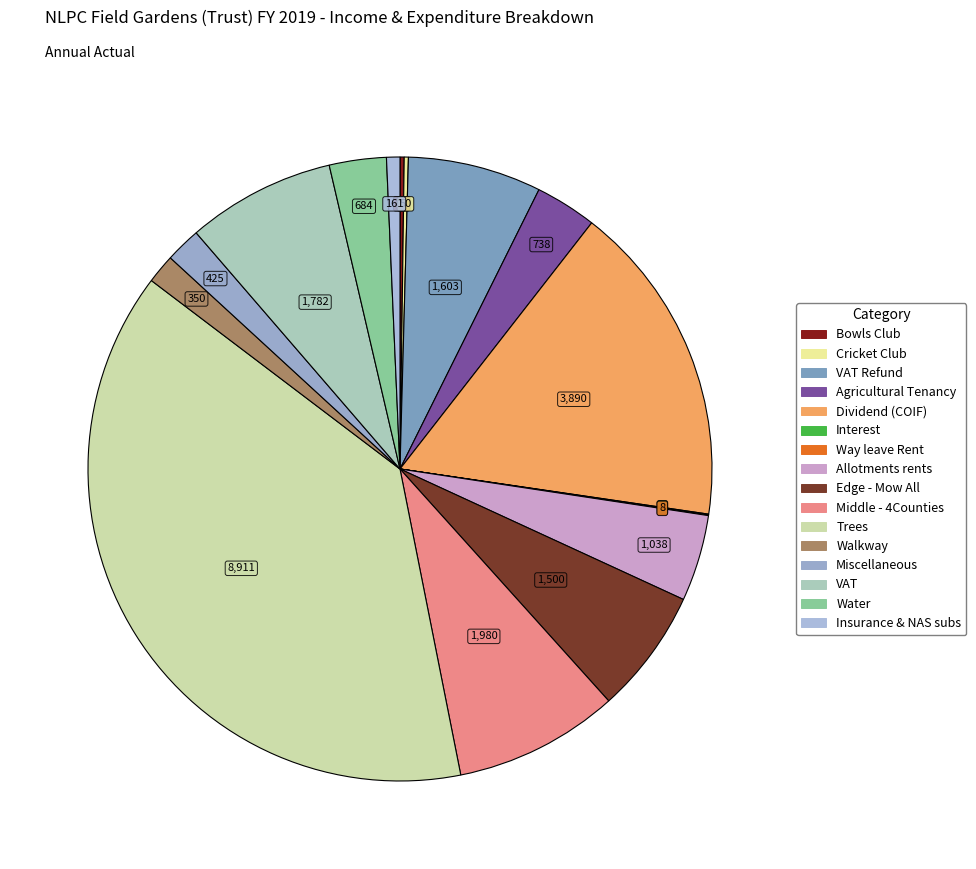

Rank the categories by value from lowest to highest.

Way leave Rent, Interest, Bowls Club, Cricket Club, Insurance & NAS subs, Walkway, Miscellaneous, Water, Agricultural Tenancy, Allotments rents, Edge - Mow All, VAT Refund, VAT, Middle - 4Counties, Dividend (COIF), Trees